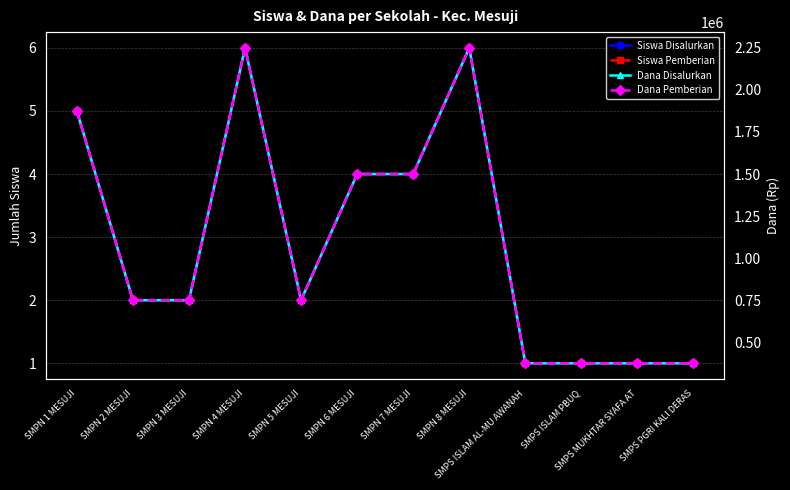

Reading left to right, list all the values displayed in this chart.

Siswa Disalurkan: 5	2	2	6	2	4	4	6	1	1	1	1
Siswa Pemberian: 5	2	2	6	2	4	4	6	1	1	1	1
Dana Disalurkan: 1875000	750000	750000	2250000	750000	1500000	1500000	2250000	375000	375000	375000	375000
Dana Pemberian: 1875000	750000	750000	2250000	750000	1500000	1500000	2250000	375000	375000	375000	375000